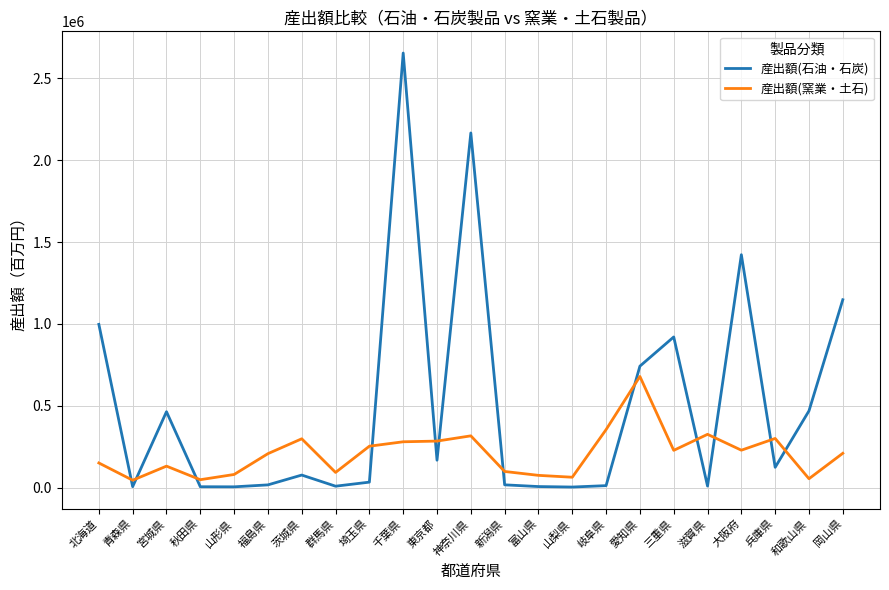

What position from the left is 福島県?

6